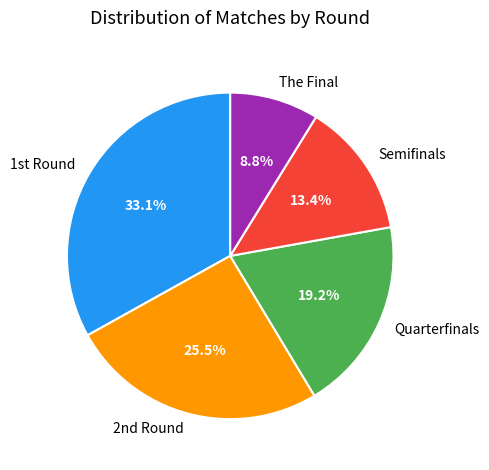

The Semifinals slice represents 1% of the pie. True or false?

False